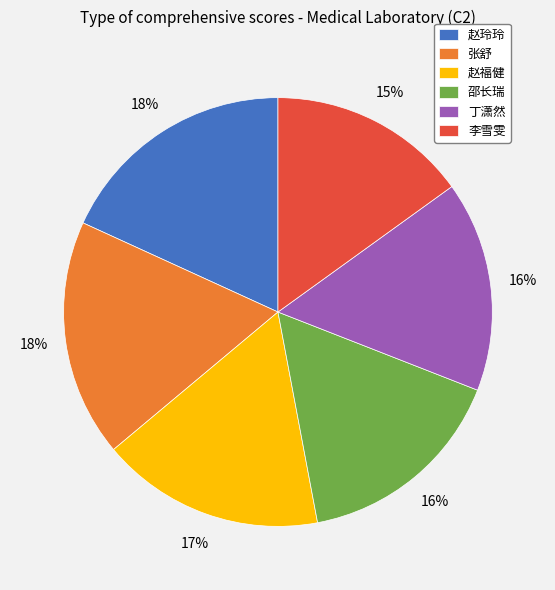

How many segments does this pie chart have?

6